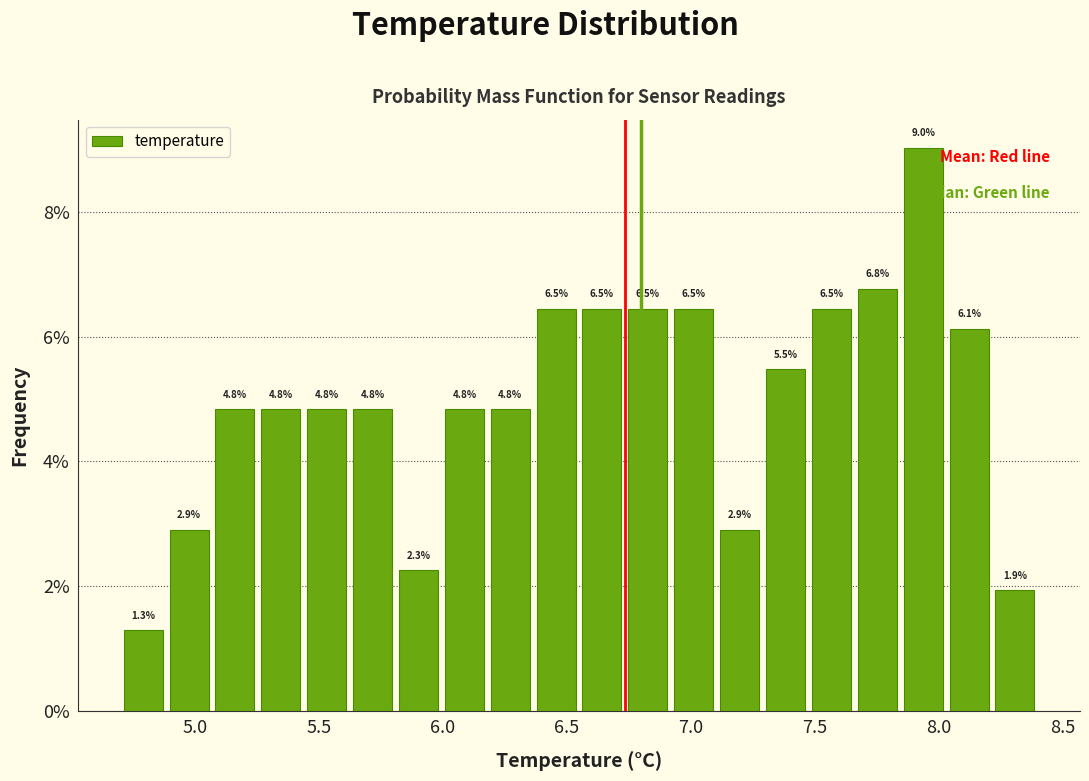

Around what value on the x-axis is the tallest bar? Give the approximate position of its centre, as read against the axis.

7.95